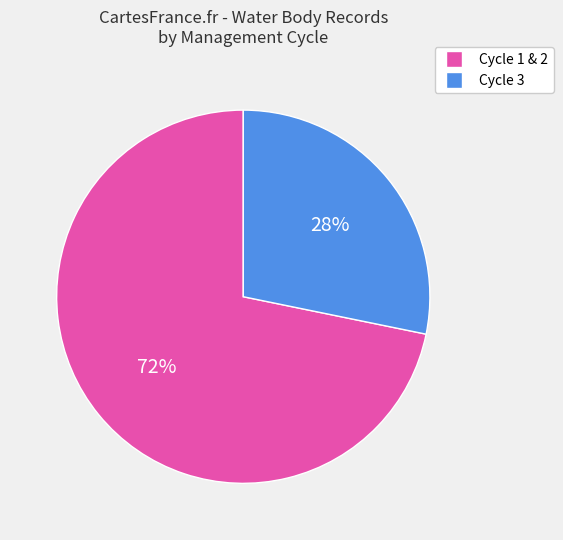

Count the number of slices in the pie.

2